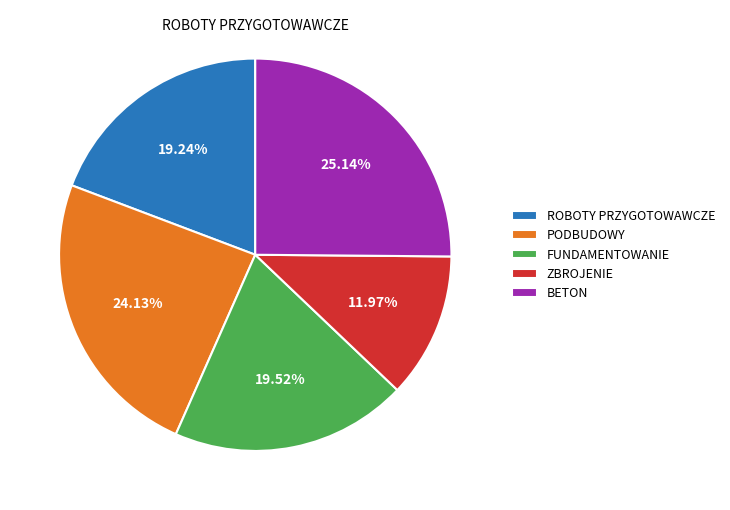

Count the number of slices in the pie.

5